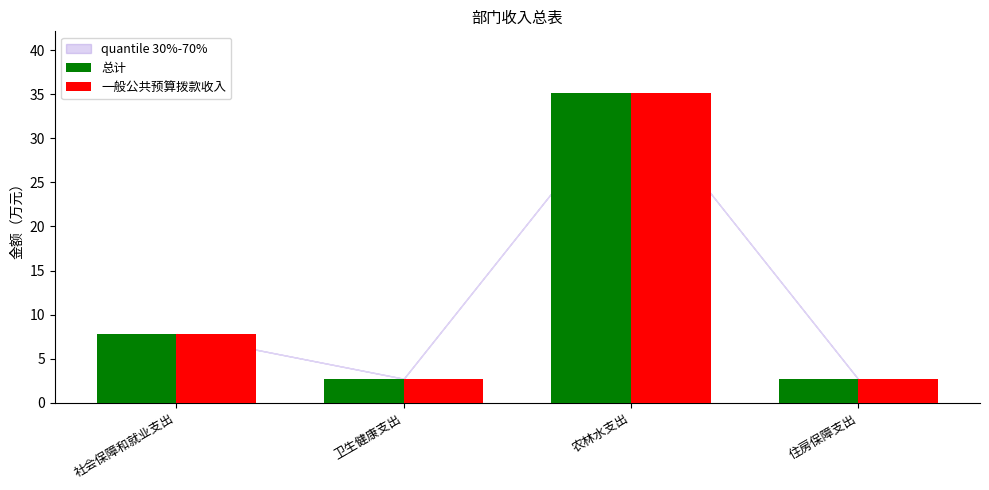

What is the minimum value for 一般公共预算拨款收入?

2.7